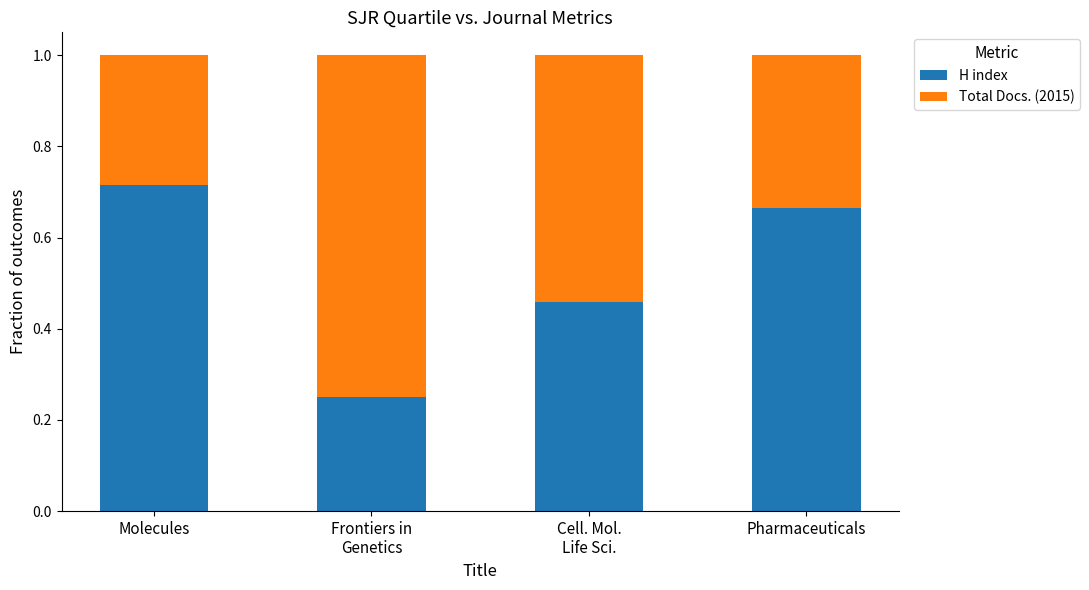

The value of H index at Molecules is 0.2. True or false?

False